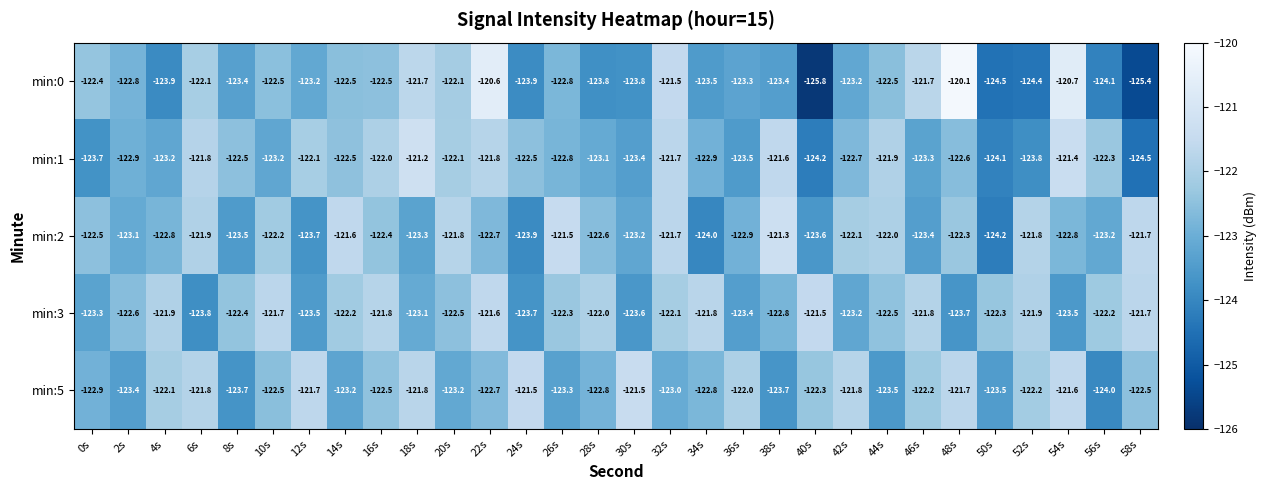

The value of min:5 at 38s is -171.7. True or false?

False